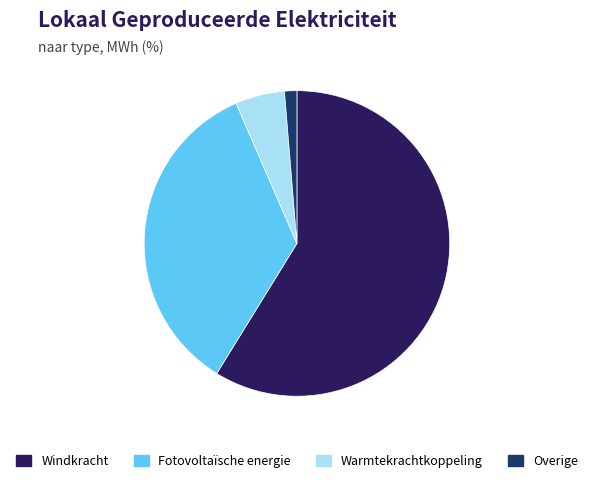

Which slice is the smallest?

Overige